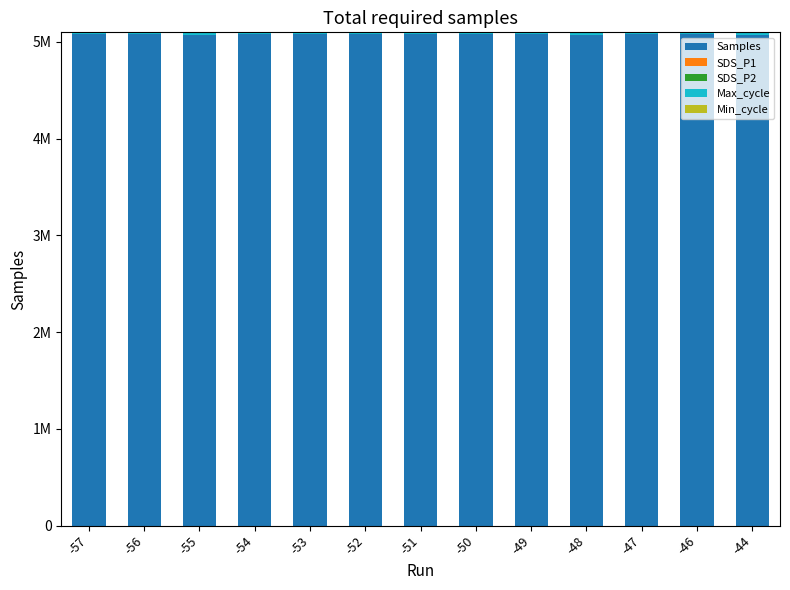

Does the chart contain stacked bars?

Yes